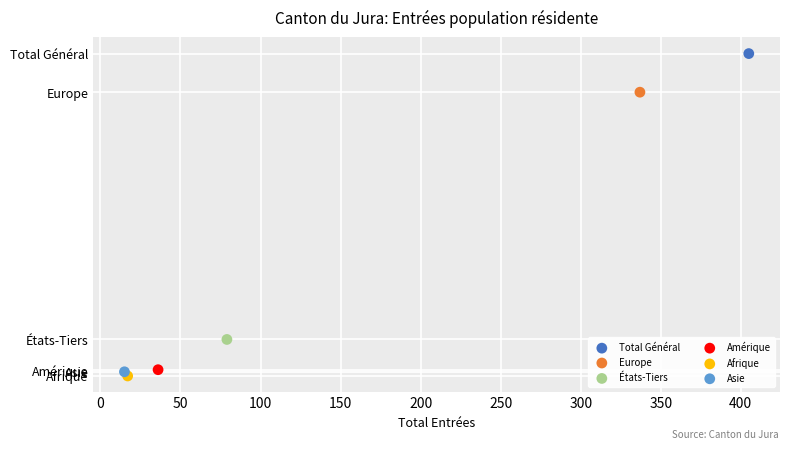

Which series reaches the minimum Y coordinate?

Afrique